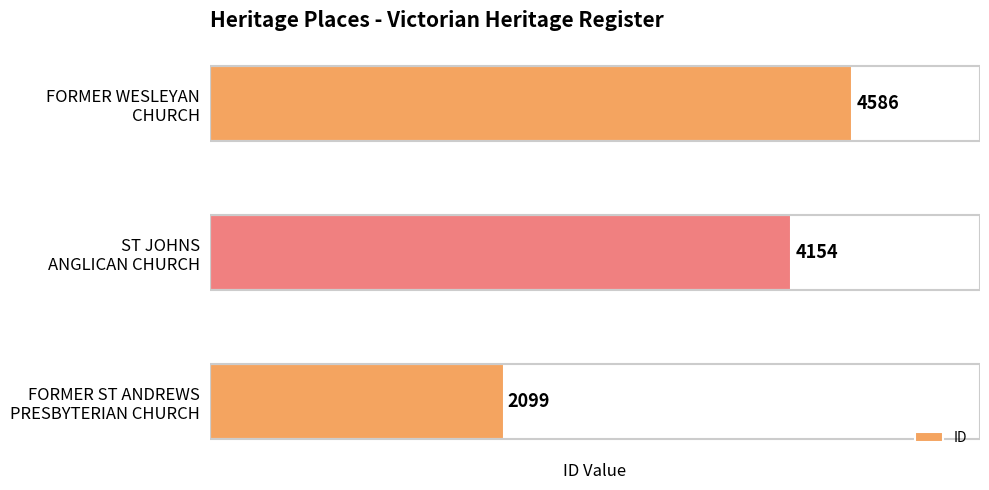

What is the minimum value shown in the chart?

2099